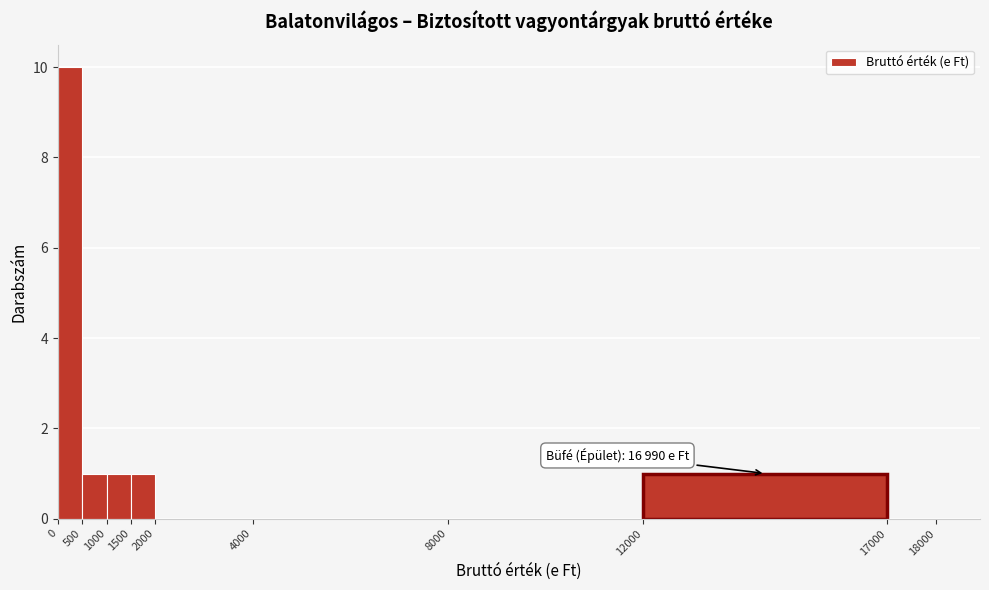

Over which range of the x-axis is the bar tallest?

0 to 500